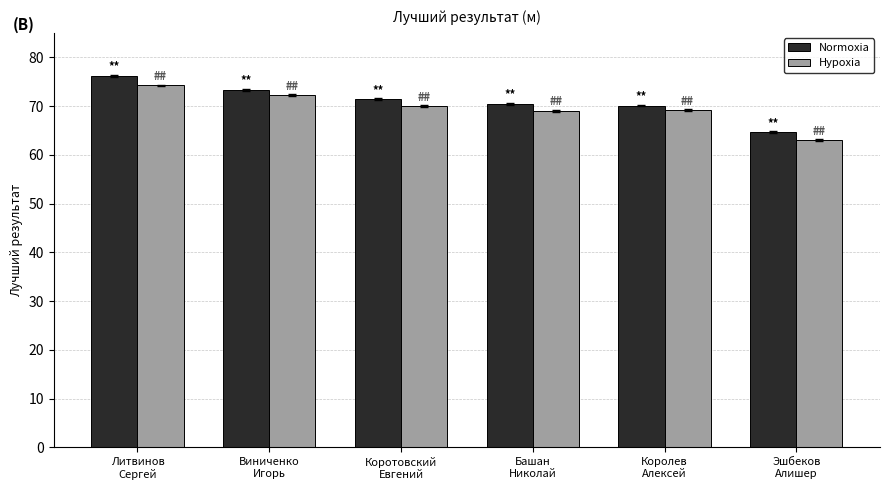

What is the average value of the Hypoxia series?

69.6